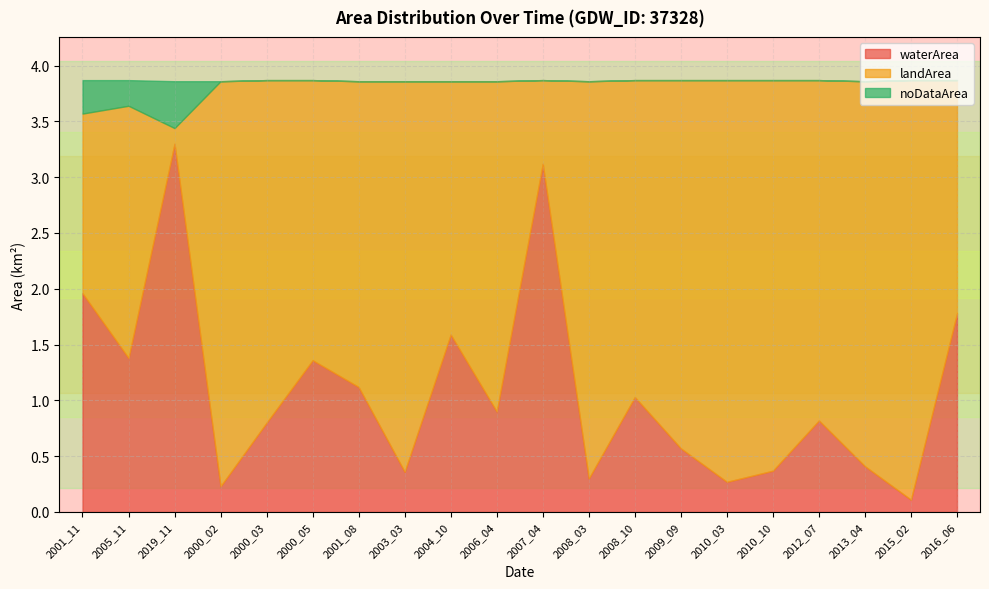

Count the number of data series in this chart.

3